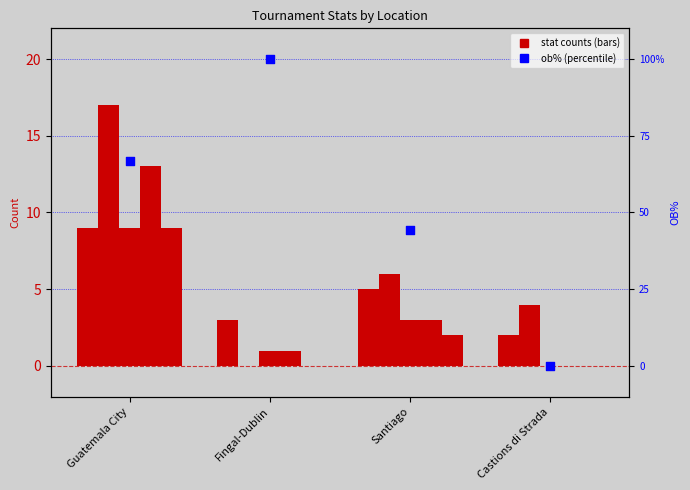

What is the total value across all series at Fingal-Dublin?

6.0